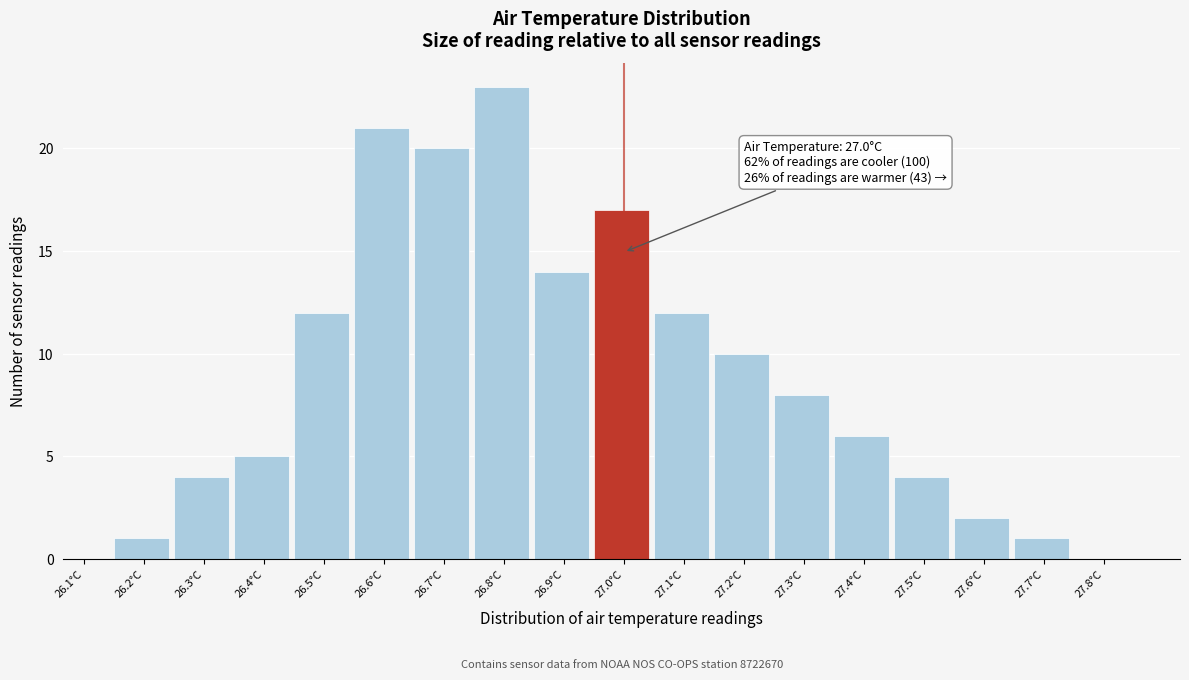

Over which range of the x-axis is the bar tallest?

26.75 to 26.85